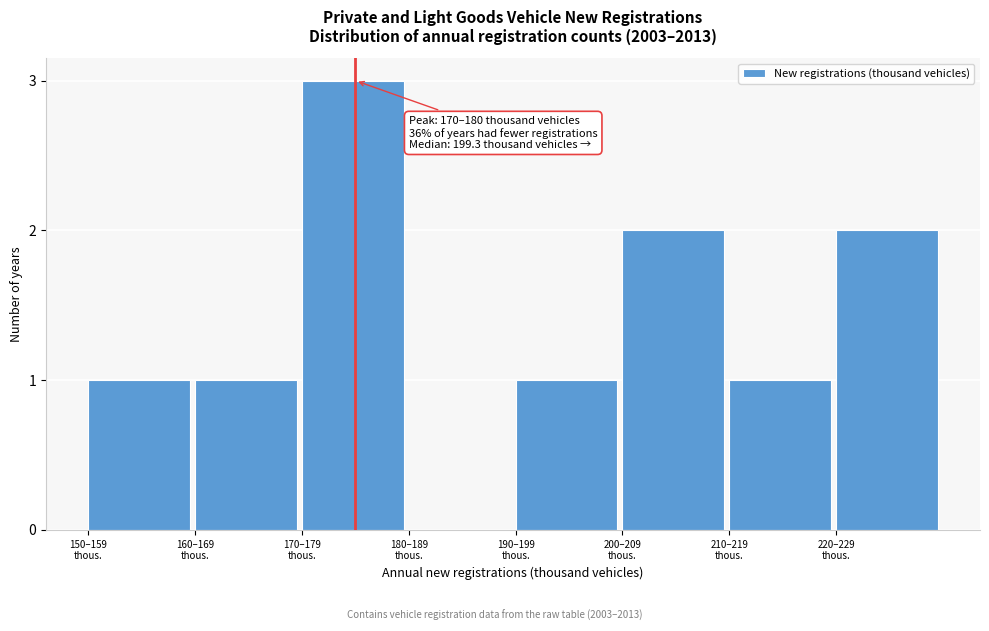

What is the maximum value shown in the chart?

3